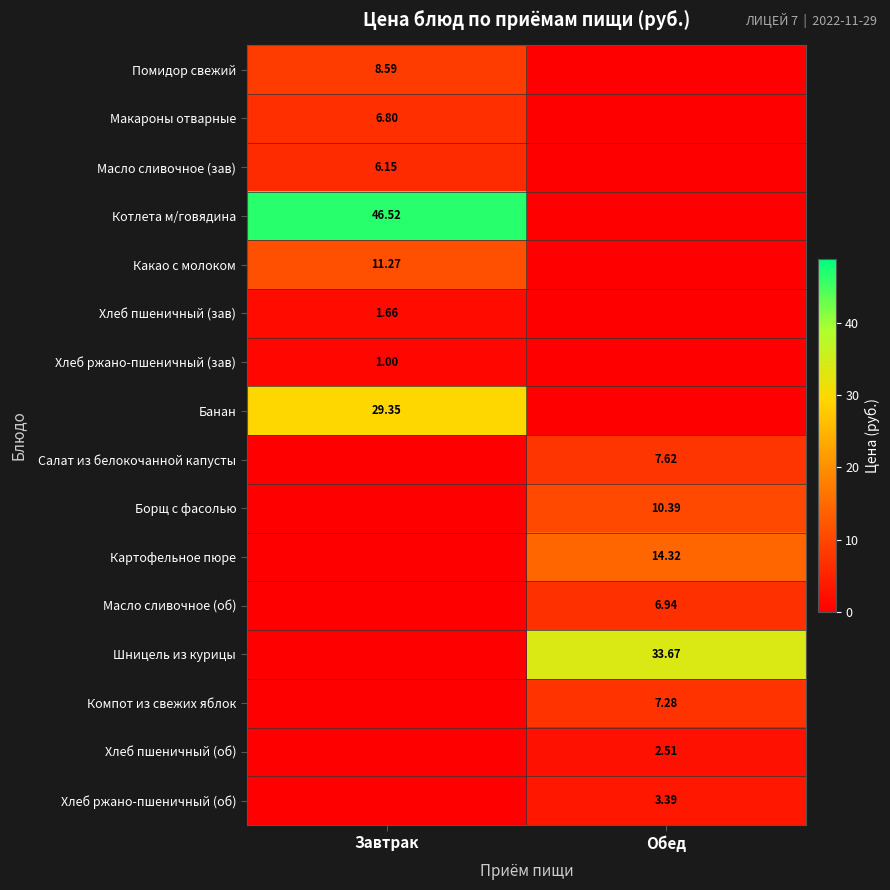

Rank the series by their maximum value, from highest to lowest.

Котлета м/говядина, Шницель из курицы, Банан, Картофельное пюре, Какао с молоком, Борщ с фасолью, Помидор свежий, Салат из белокочанной капусты, Компот из свежих яблок, Масло сливочное (об), Макароны отварные, Масло сливочное (зав), Хлеб ржано-пшеничный (об), Хлеб пшеничный (об), Хлеб пшеничный (зав), Хлеб ржано-пшеничный (зав)